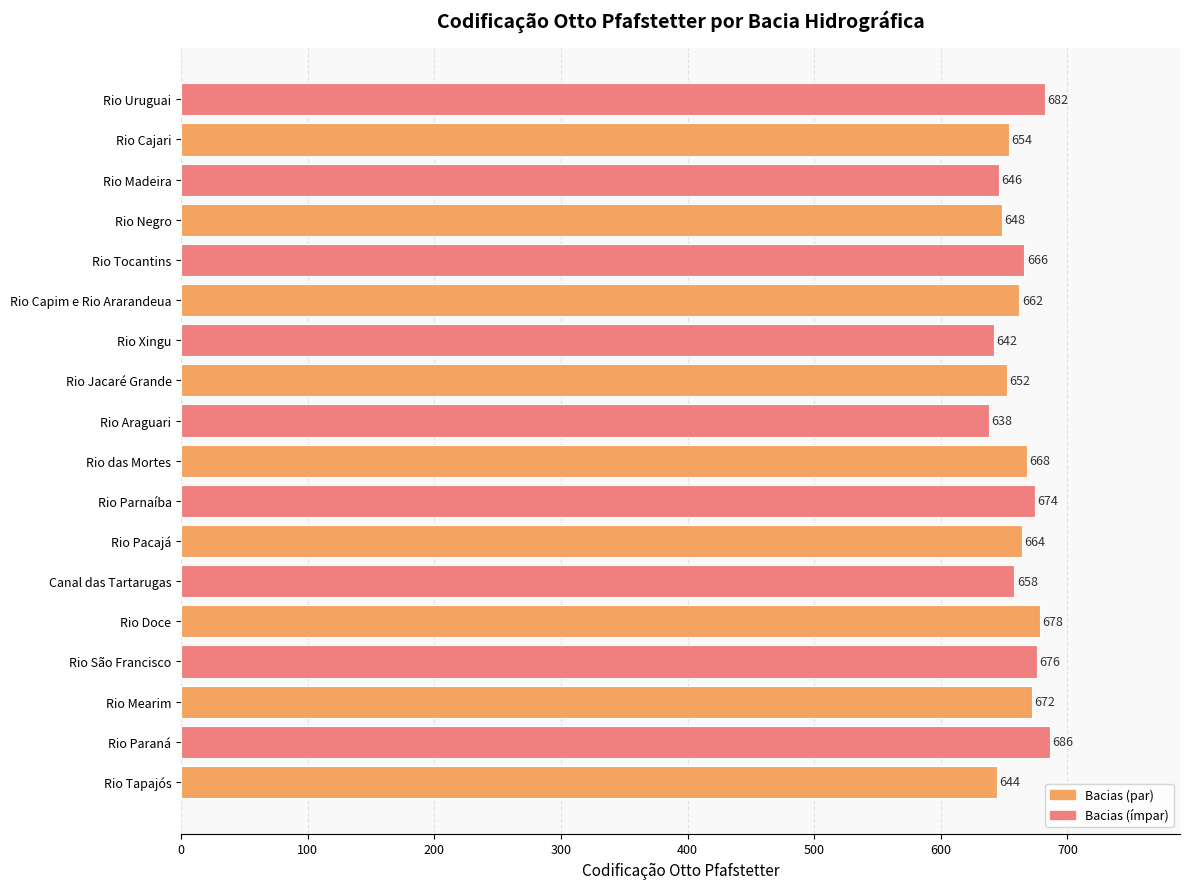

What is the smallest value displayed?

638